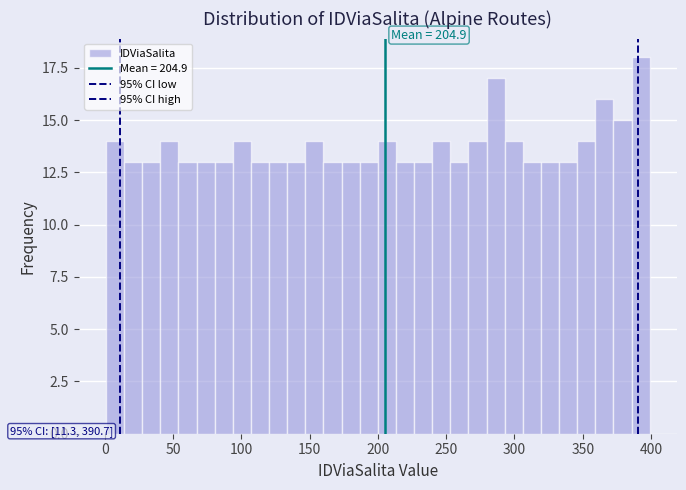

Around what value on the x-axis is the tallest bar? Give the approximate position of its centre, as read against the axis.

390